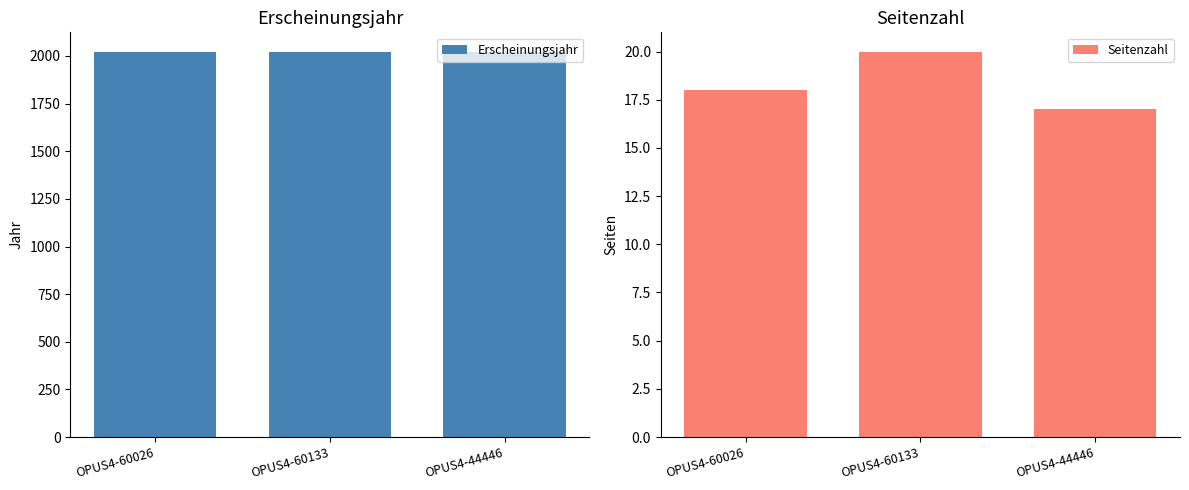

What are all the series names shown in the legend?

Erscheinungsjahr, Seitenzahl